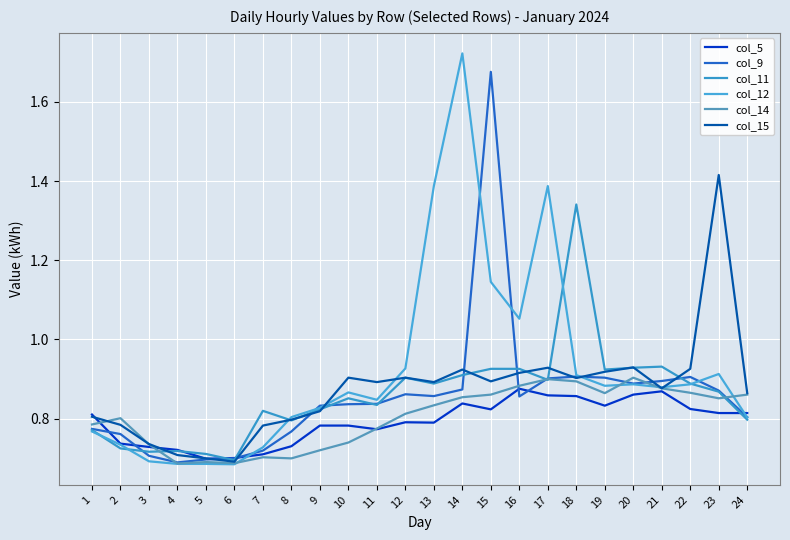

Read the col_9 value at 17.

0.9